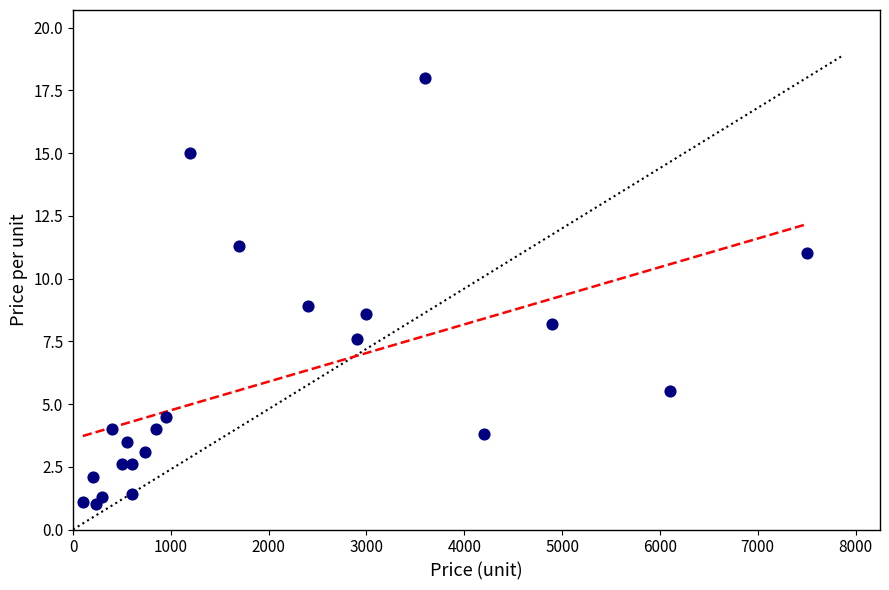

What is the range of X values (max minus min)?

7400.0